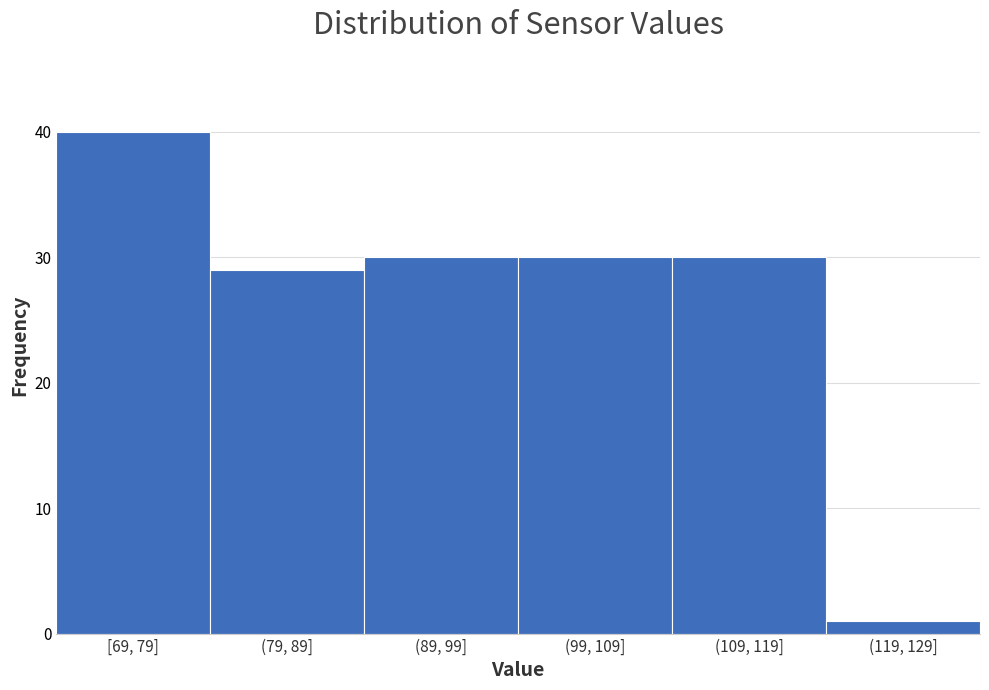

Reading right to left, list all the values displayed in this chart.

(119, 129]=1	(109, 119]=30	(99, 109]=30	(89, 99]=30	(79, 89]=29	[69, 79]=40